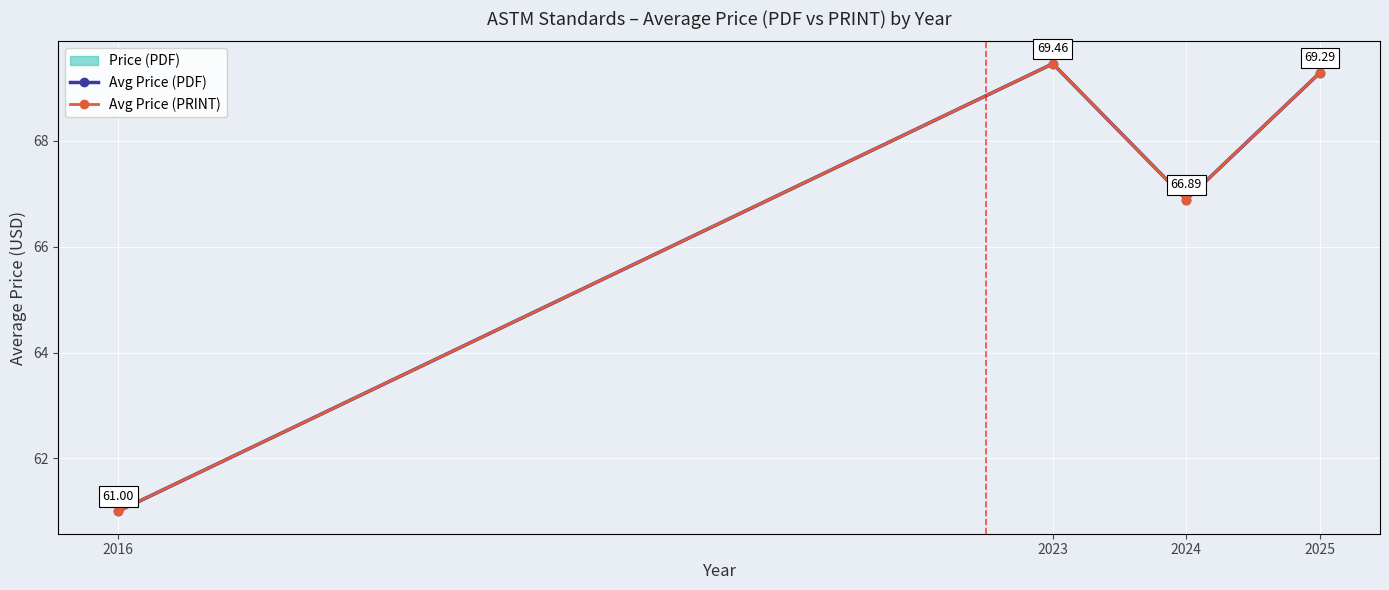

How many values in the Avg Price (PDF) series are below 69?

2